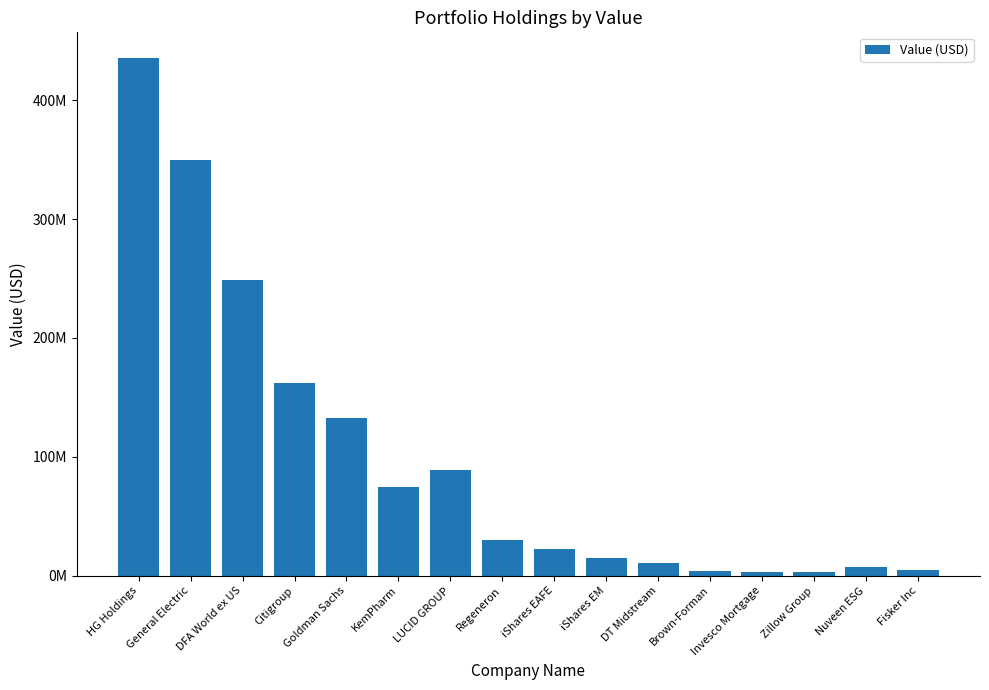

Reading right to left, extract all data points from this chart.

Fisker Inc=5128000	Nuveen ESG=7476000	Zillow Group=3543000	Invesco Mortgage=2835000	Brown-Forman=4199000	DT Midstream=10959000	iShares EM=15126000	iShares EAFE=22730000	Regeneron=30259000	LUCID GROUP=88830000	KemPharm=74640000	Goldman Sachs=132311000	Citigroup=162420000	DFA World ex US=248707000	General Electric=349684000	HG Holdings=435265000